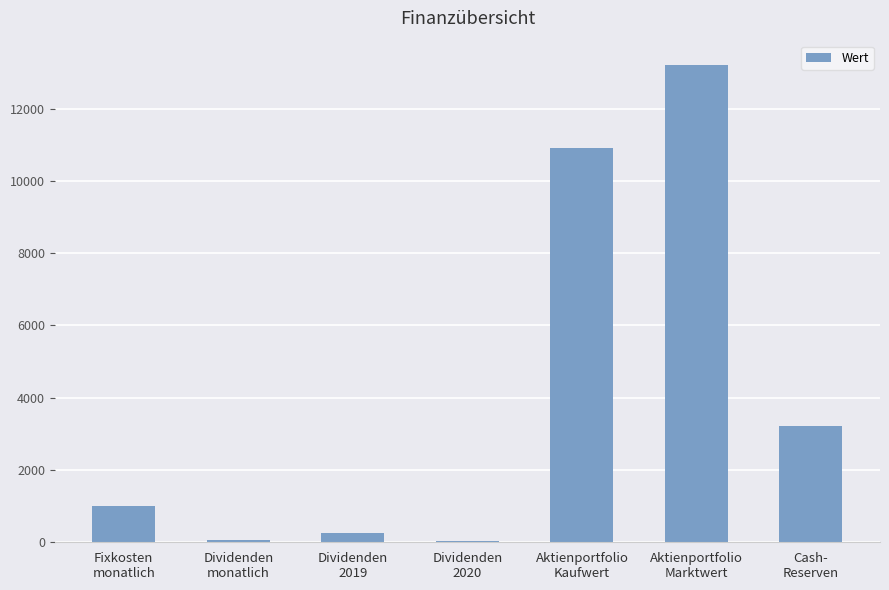

The value at Aktienportfolio
Marktwert is 18571.9. True or false?

False